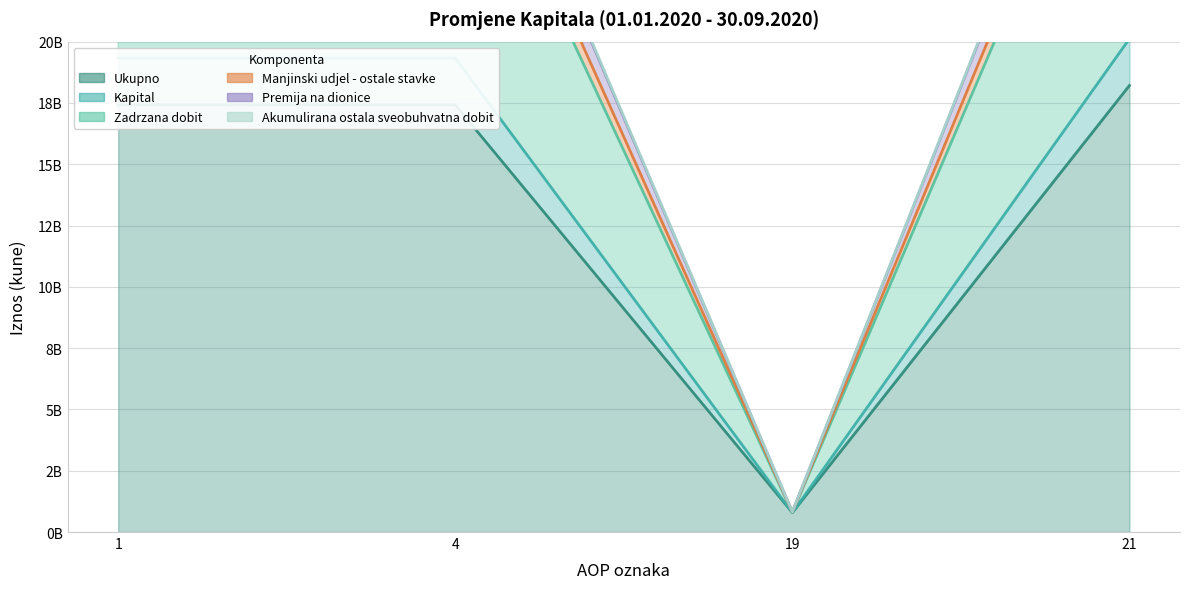

Rank the series by their maximum value, from highest to lowest.

Manjinski udjel - ostale stavke, Premija na dionice, Zadrzana dobit, Kapital, Ukupno